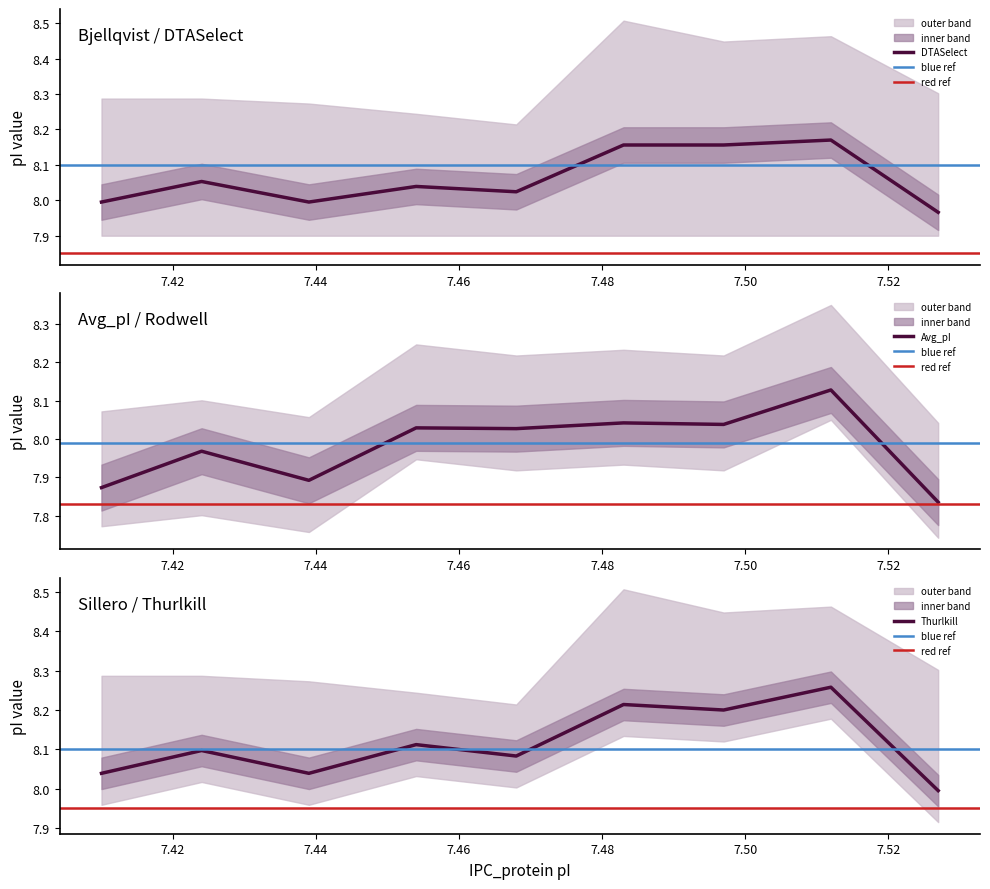

What is the maximum value shown in the chart?

8.3